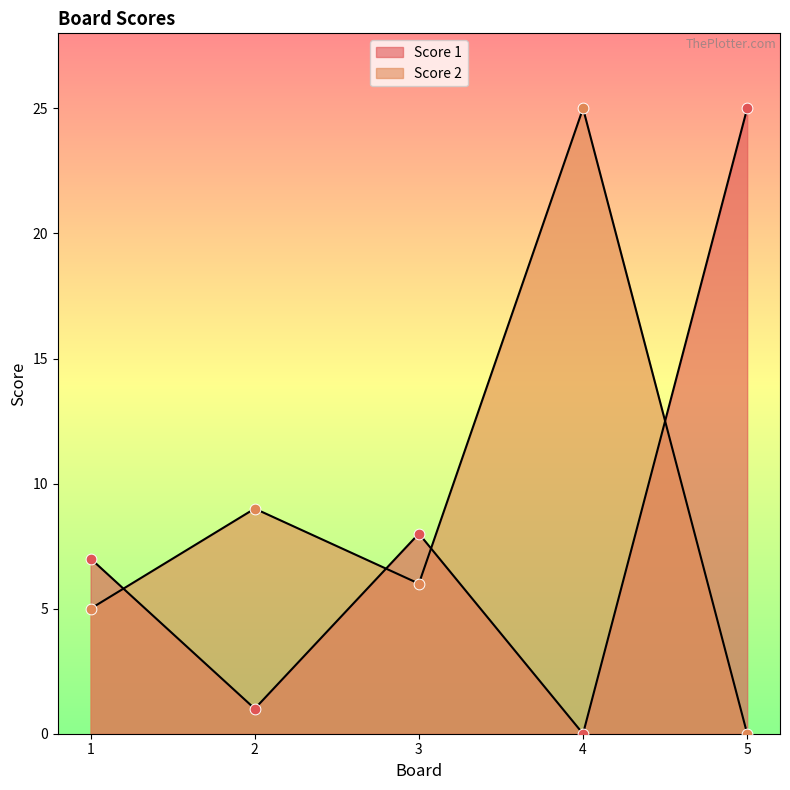

Which series contains the lowest Y value?

Score 1